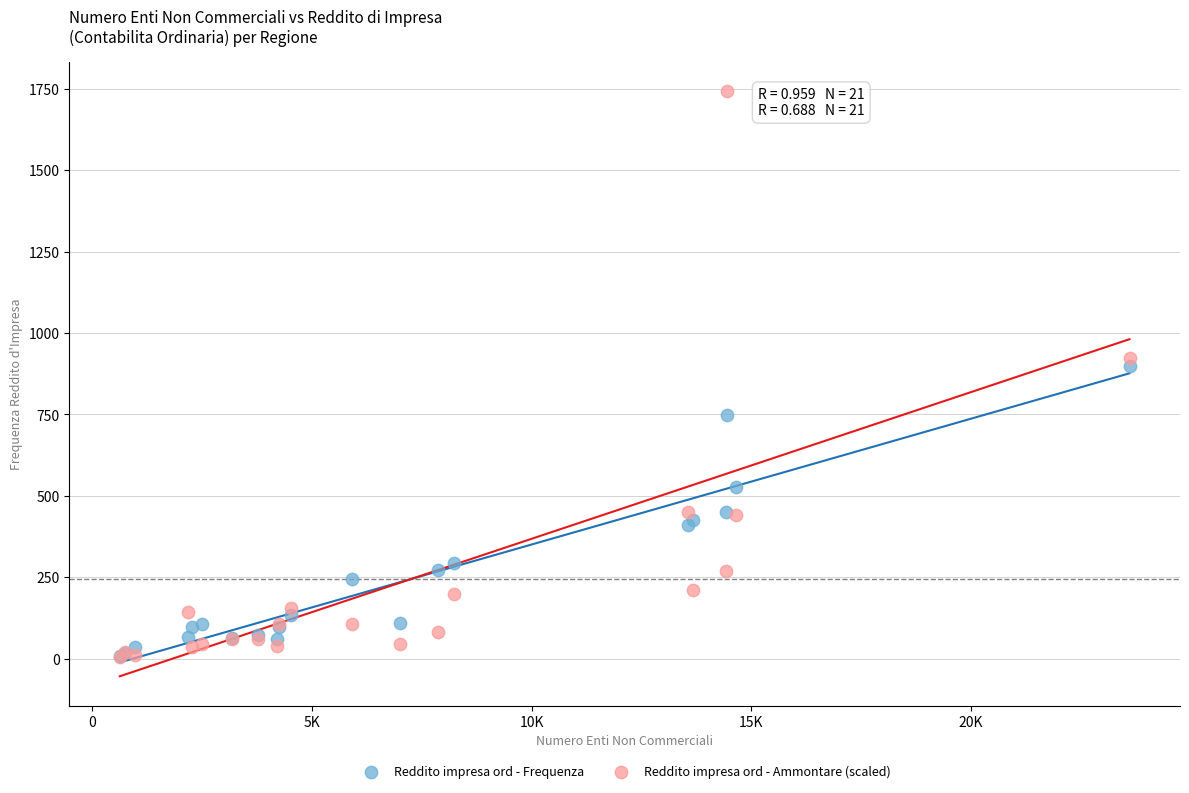

In the Reddito impresa ord - Ammontare (scaled) series, what Y value is closest to 873?

922.2